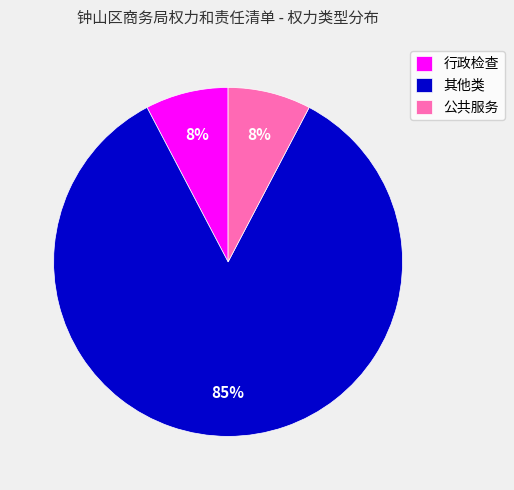

The 行政检查 slice represents 1% of the pie. True or false?

False